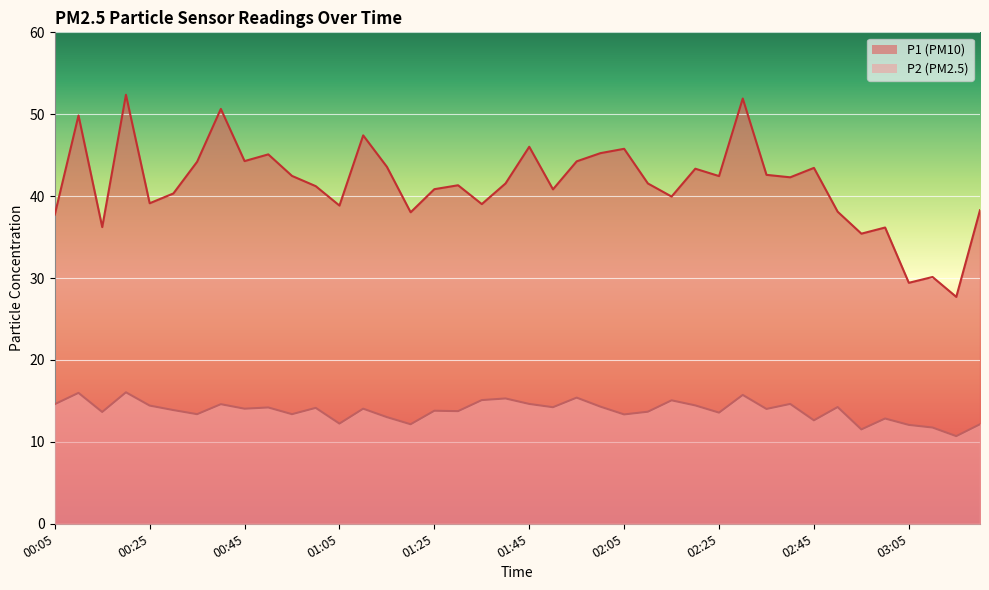

Reading left to right, what are all the values shown in this chart?

P1: 37.8	49.9	36.2	52.4	39.1	40.3	44.2	50.6	44.3	45.1	42.5	41.2	38.9	47.4	43.6	38.0	40.9	41.3	39.0	41.5	46.0	40.8	44.2	45.2	45.8	41.5	40.0	43.4	42.5	51.9	42.6	42.3	43.5	38.1	35.4	36.2	29.4	30.1	27.7	38.3
P2: 14.6	16.0	13.7	16.1	14.4	13.9	13.4	14.6	14.1	14.2	13.4	14.2	12.2	14.1	13.0	12.2	13.8	13.8	15.1	15.3	14.6	14.2	15.4	14.3	13.3	13.7	15.1	14.4	13.6	15.7	14.0	14.6	12.6	14.2	11.5	12.8	12.1	11.8	10.7	12.2